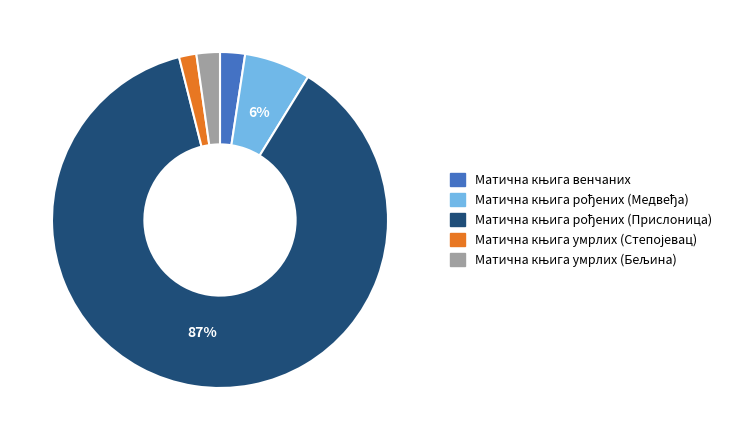

Count the number of slices in the pie.

5